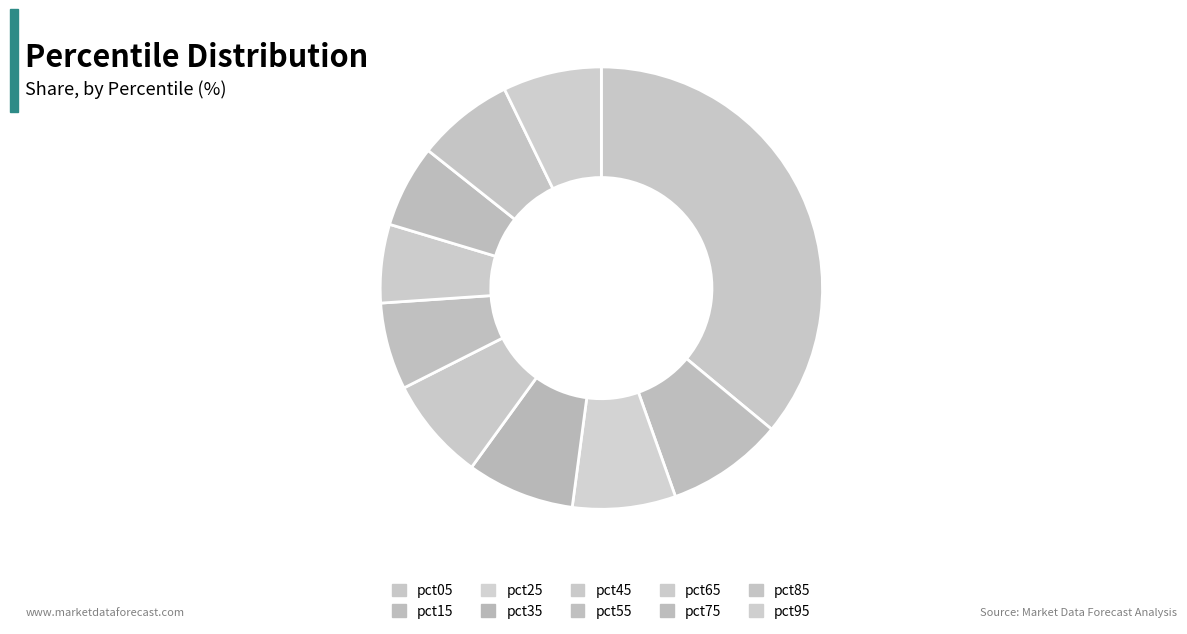

To the nearest percent, what portion does pct45 represent?

8%